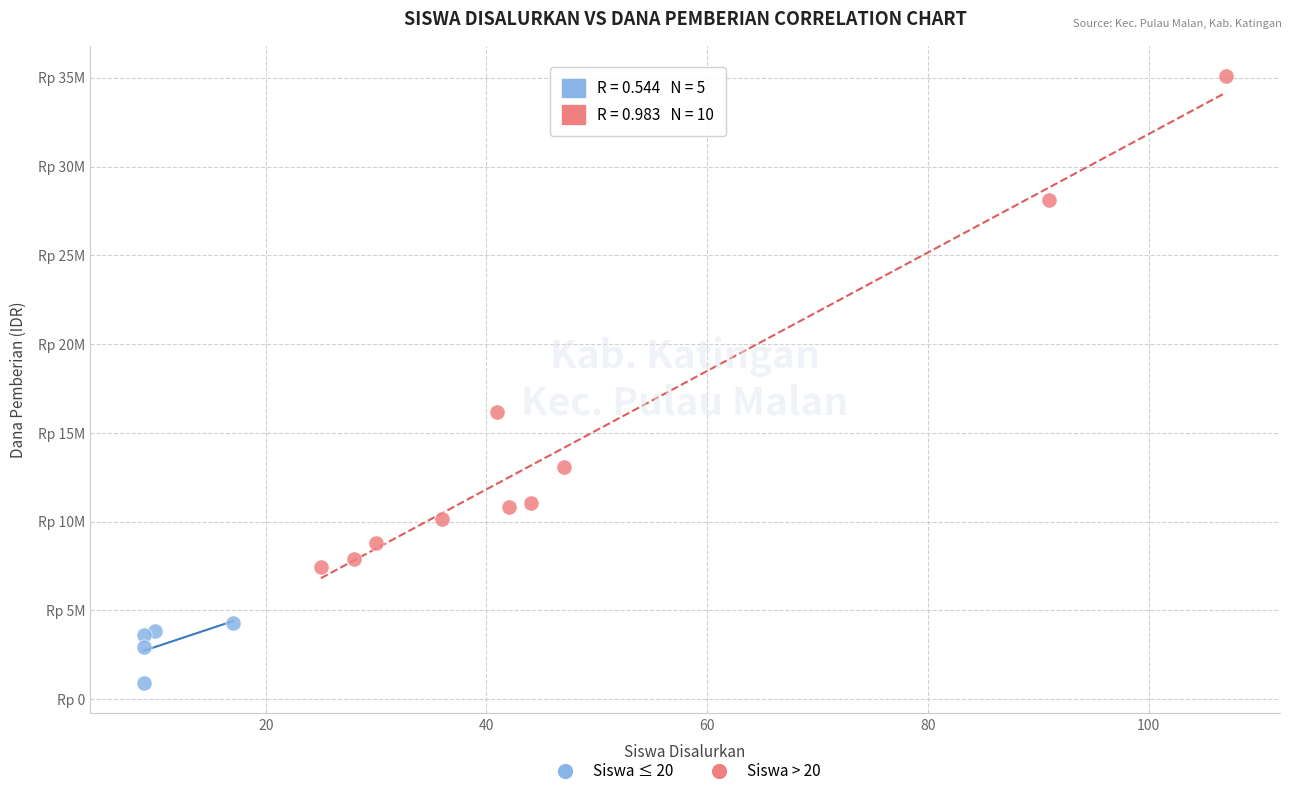

What are all the series names shown in the legend?

Siswa ≤ 20, Siswa > 20